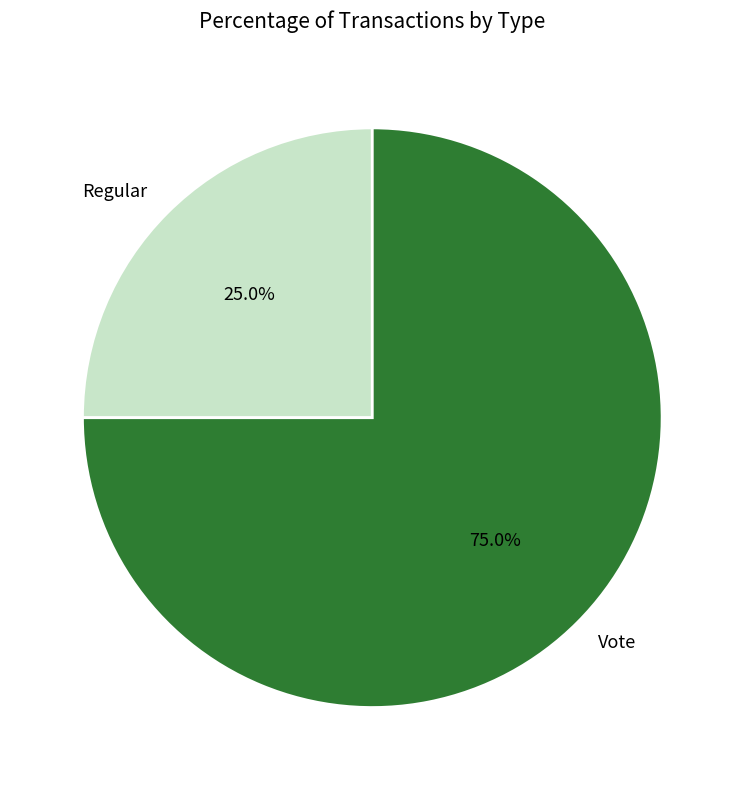

What percentage is the Regular slice, to the nearest percent?

25%